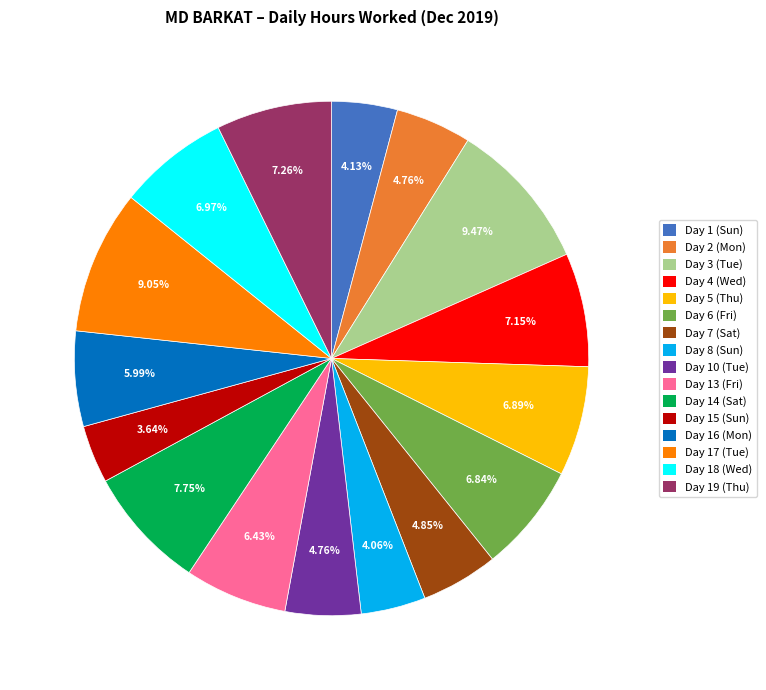

How many slices are in this pie chart?

16